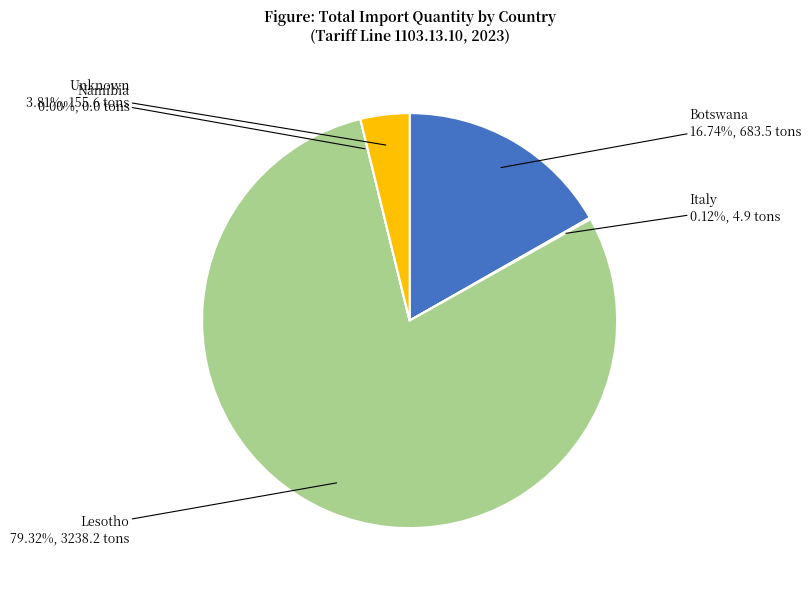

Does any single category account for the majority?

Yes